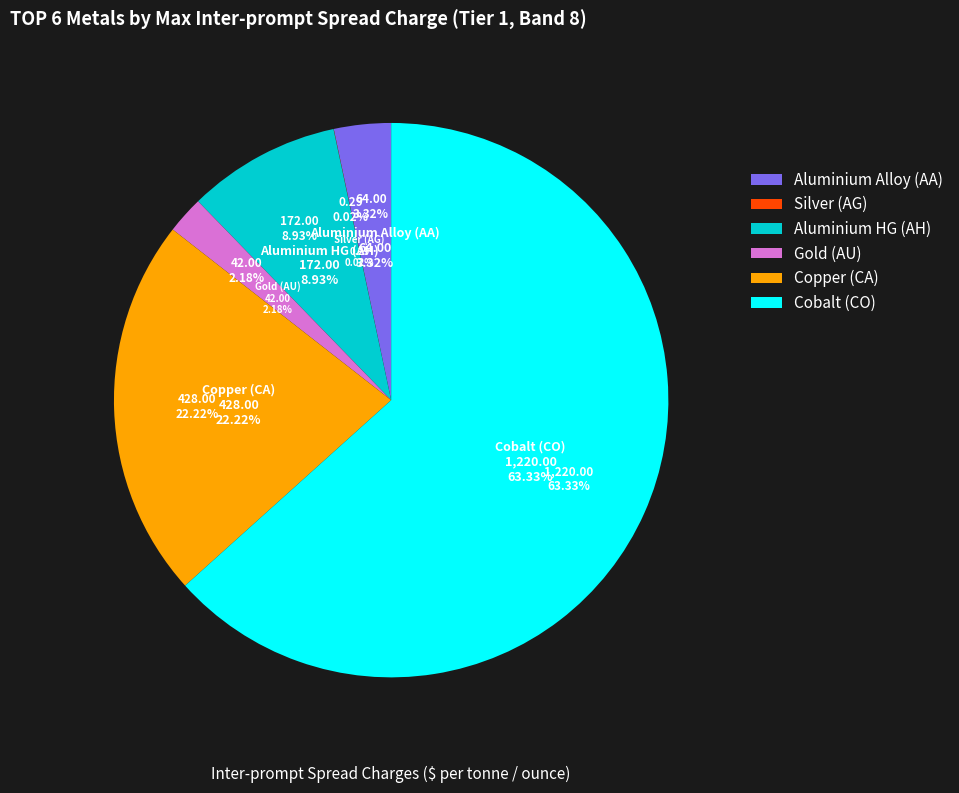

Count the number of slices in the pie.

6